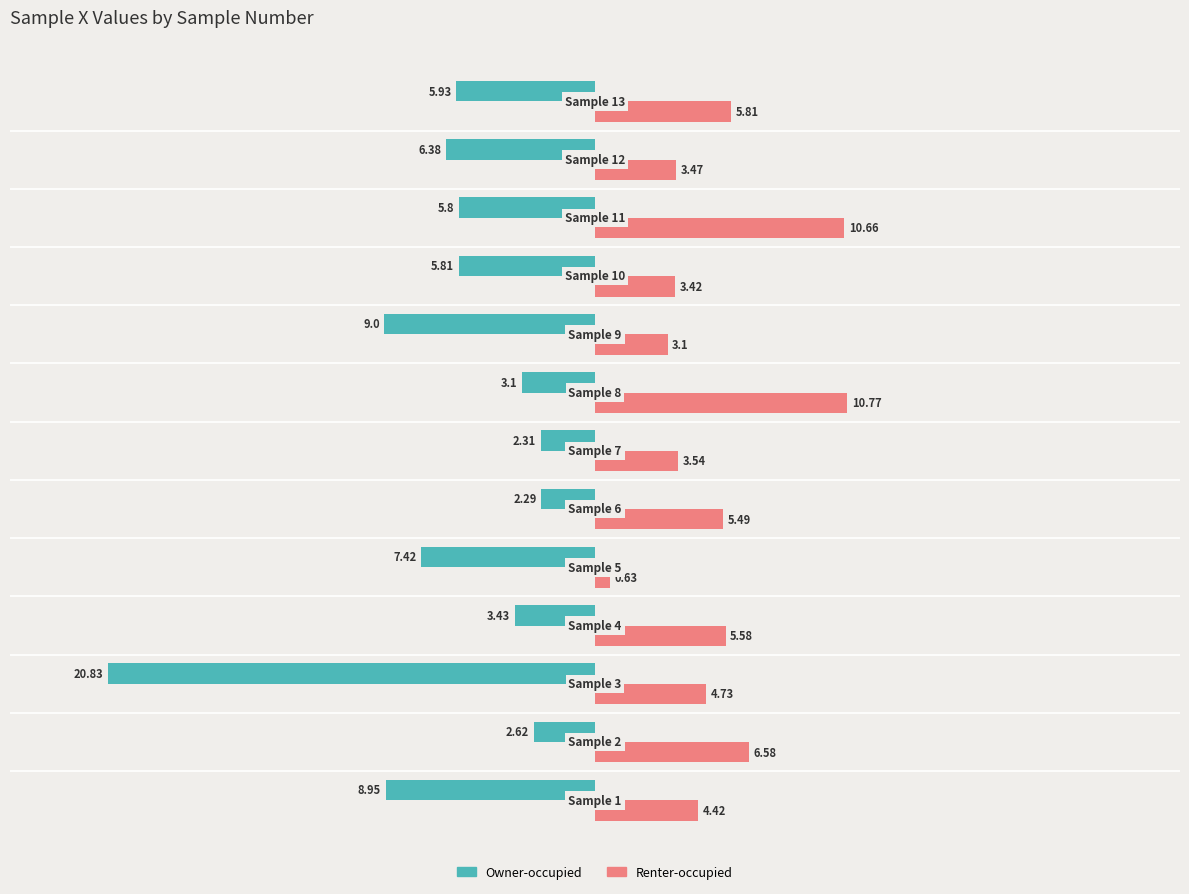

Which series has the largest total across all categories?

Renter-occupied